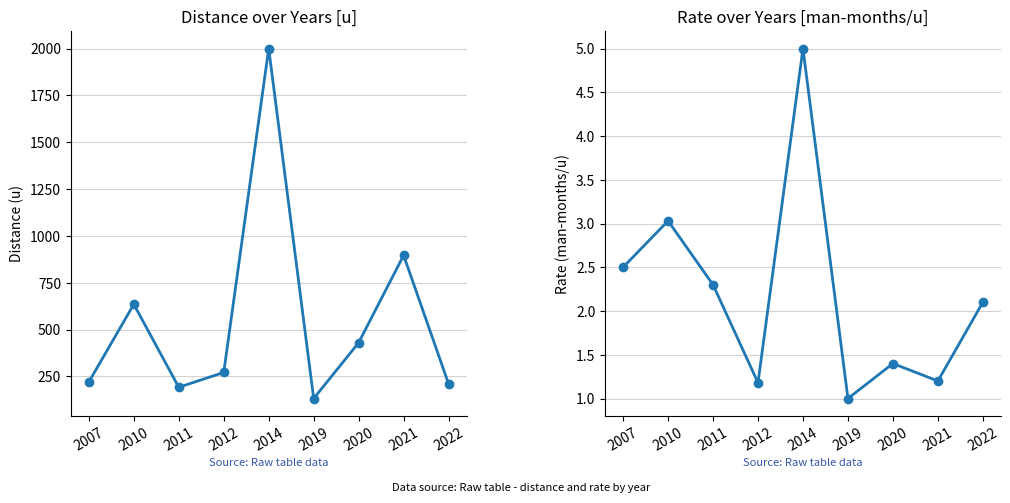

Does the chart have visible grid lines?

Yes